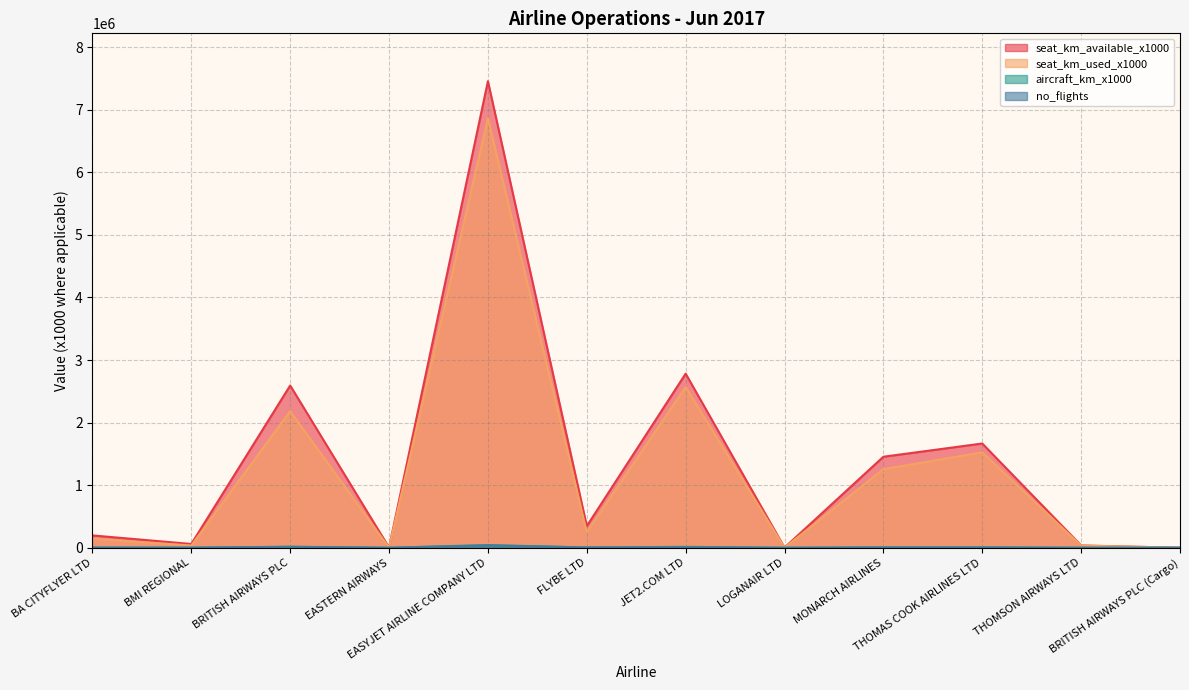

Between BA CITYFLYER LTD and THOMAS COOK AIRLINES LTD, which series saw the biggest shift?

seat_km_available_x1000